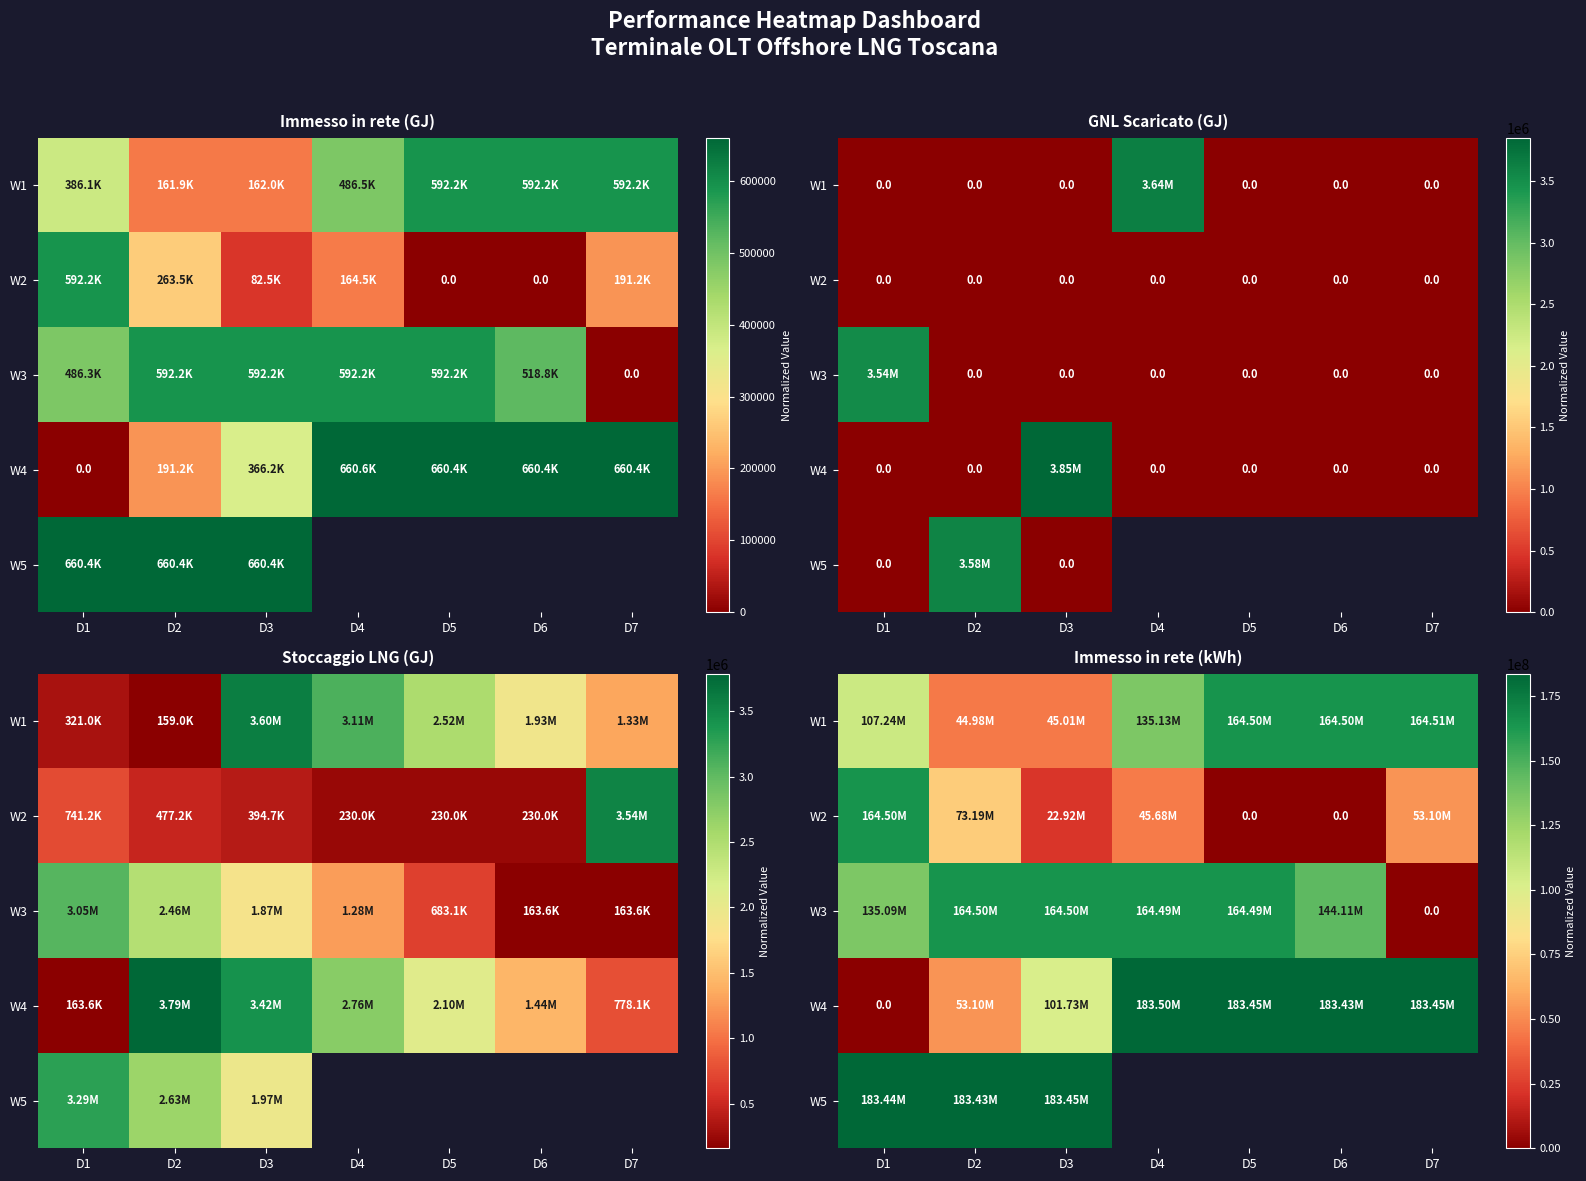

At which label is W3 closest to 82249994?

D1